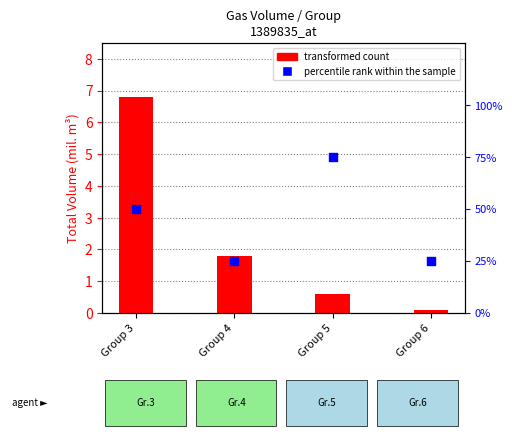

Which series has the largest total across all categories?

percentile rank within the sample